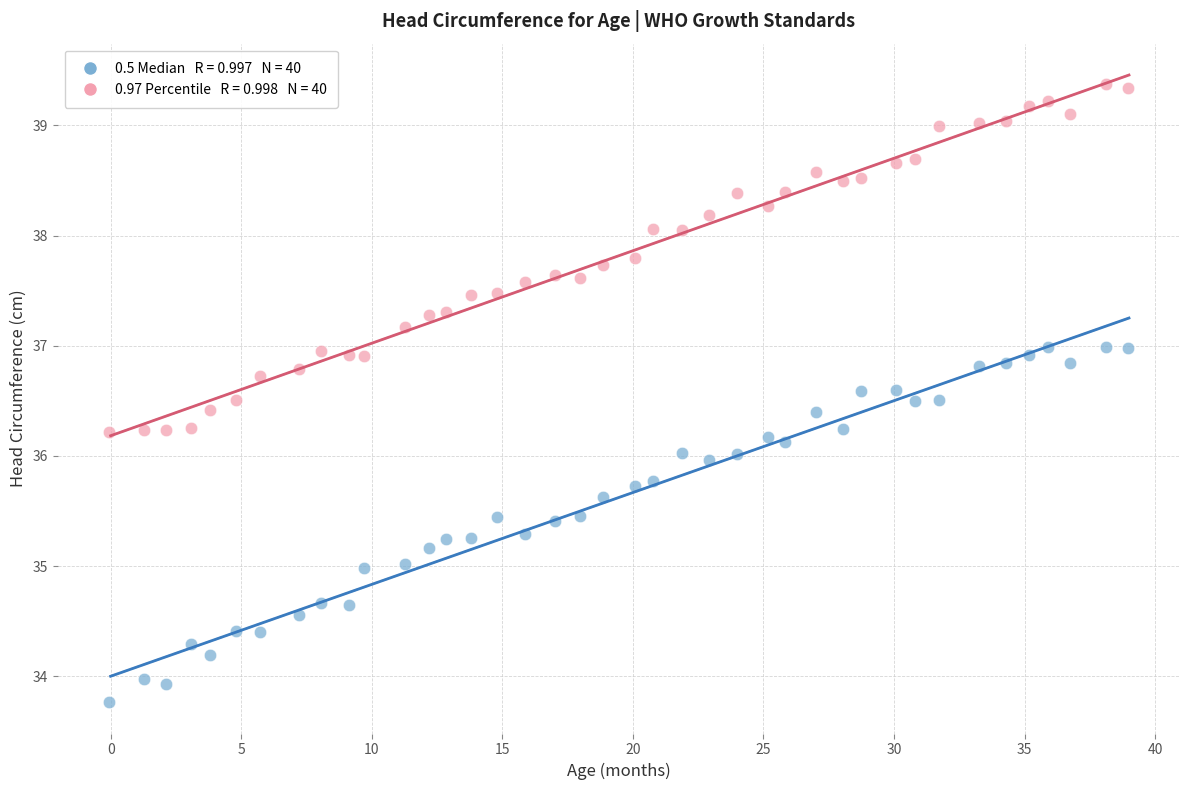

Across all data points, what is the range of Y values (max minus min)?

5.6